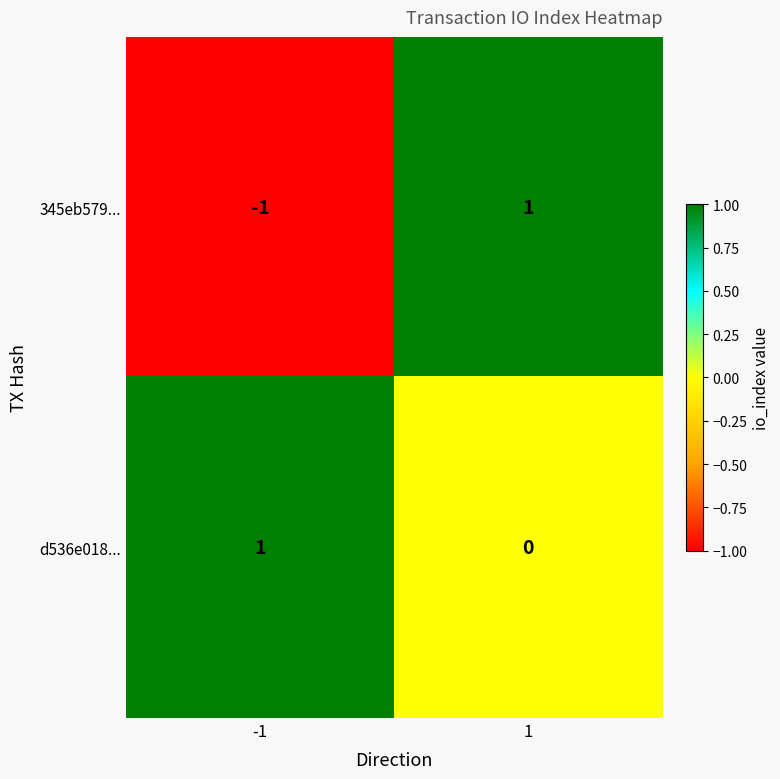

Rank the series at -1 from highest to lowest value.

d536e018..., 345eb579...